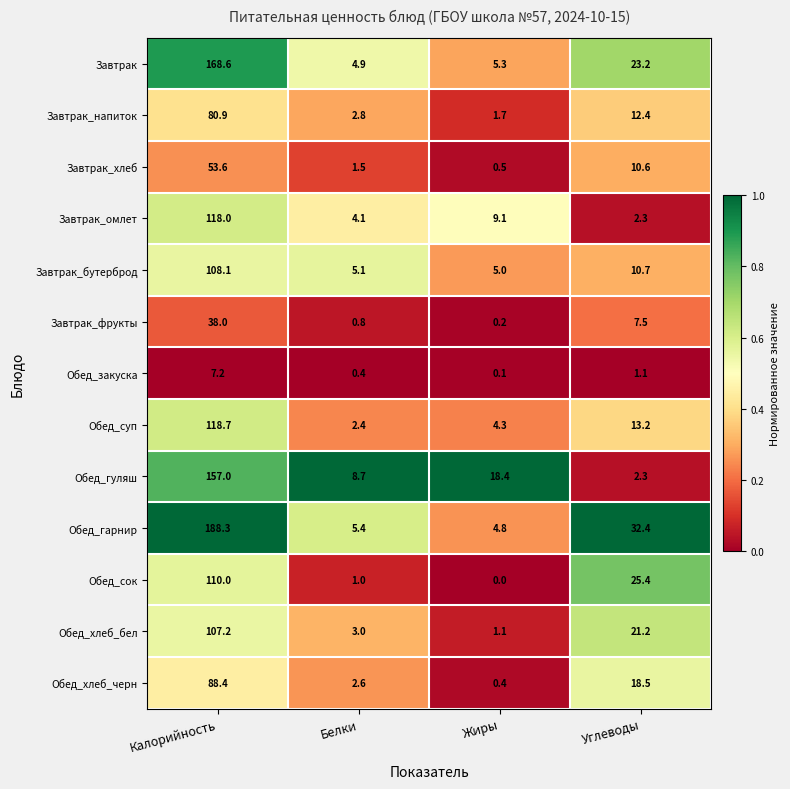

What is the sum of all Обед_хлеб_бел values?

132.5